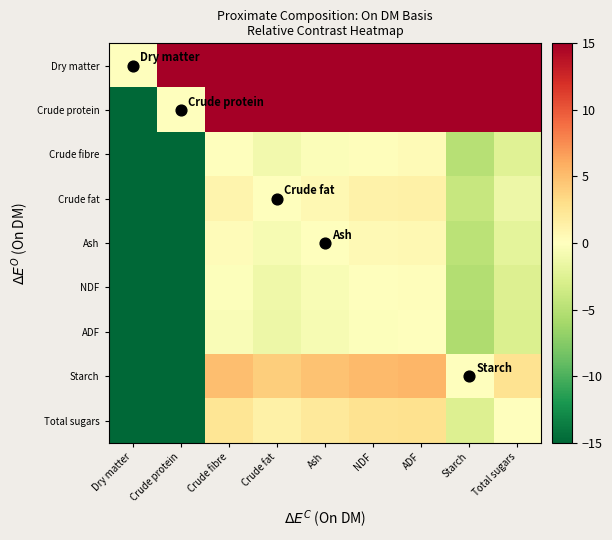

At which category is the sum across all series the highest?

ADF